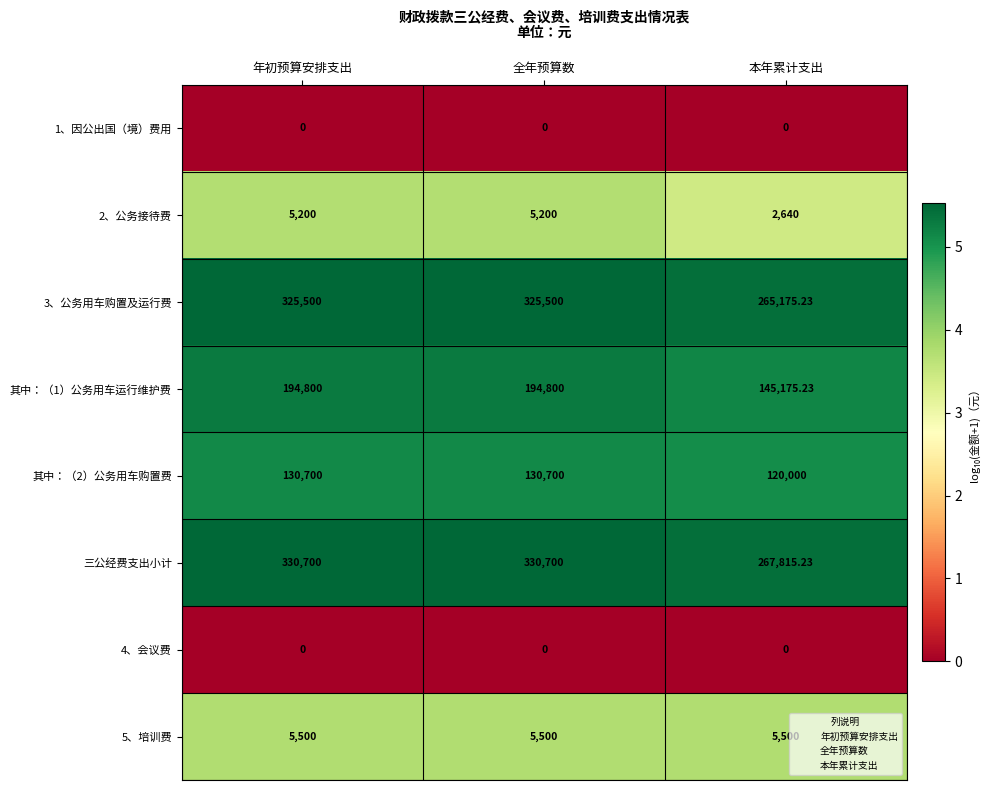

Where is 其中：（1）公务用车运行维护费 nearest to the value 169987?

本年累计支出